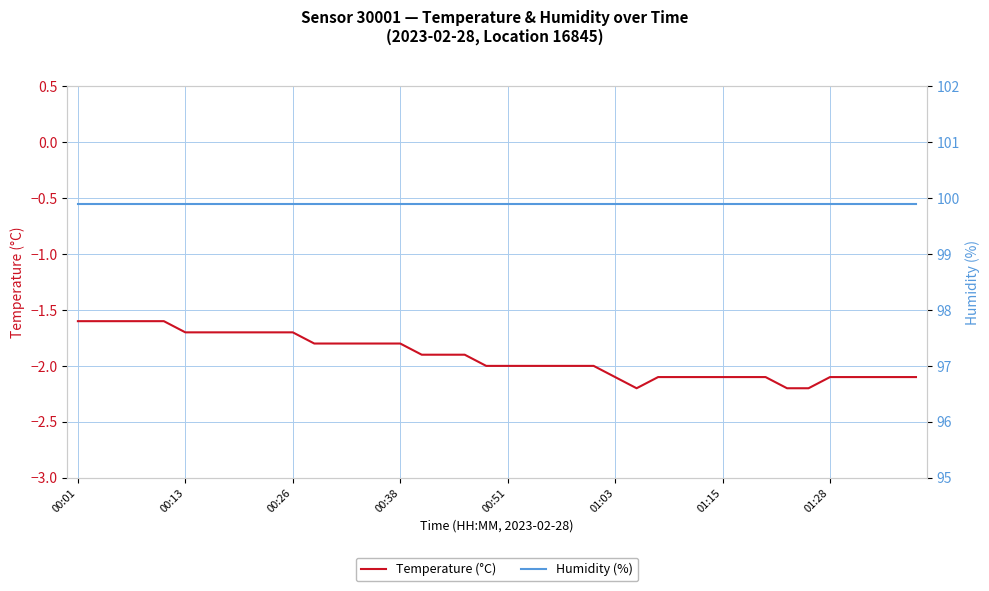

The value of Temperature (°C) at 00:13 is -1.0. True or false?

False